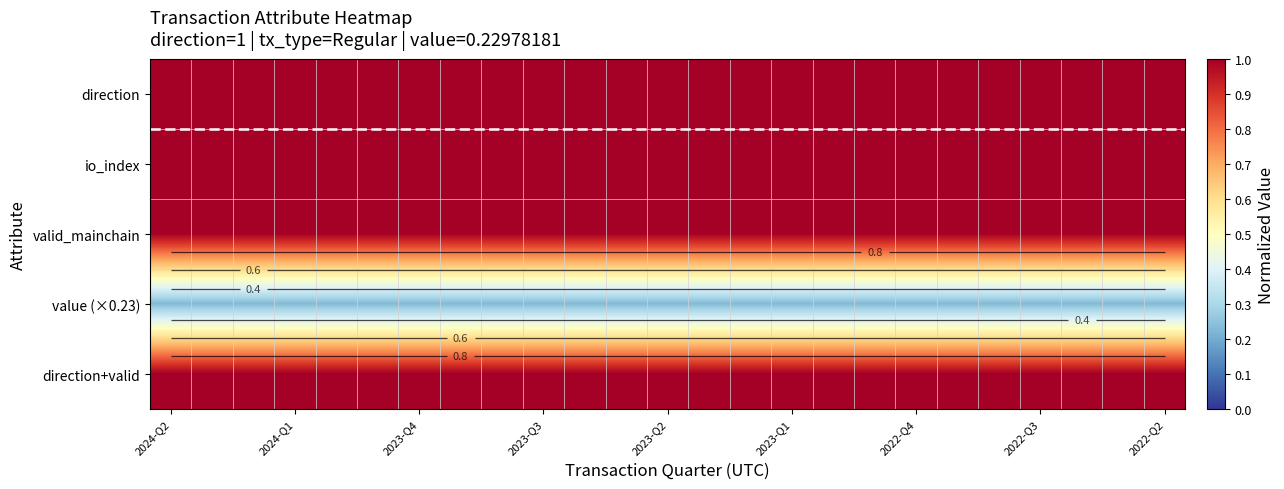

At which category does the chart reach its peak across all series?

2024-Q2